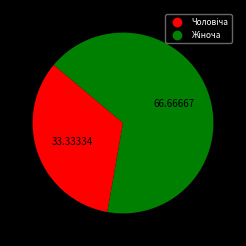

Is there any slice that represents more than half of the pie?

Yes